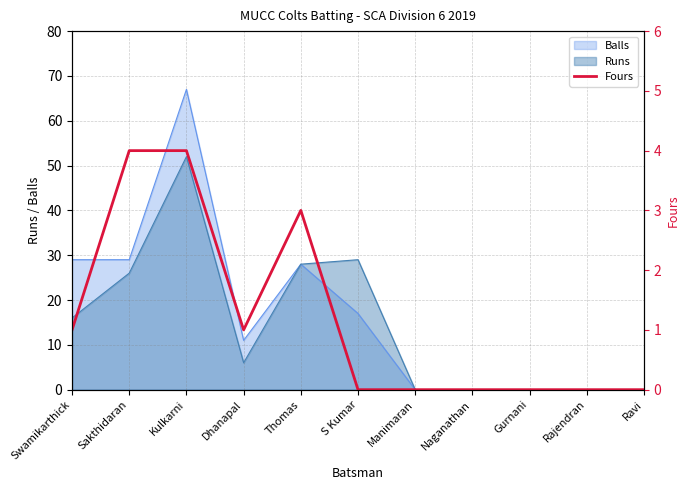

The chart shows a value of 0 at Rajendran. True or false?

True